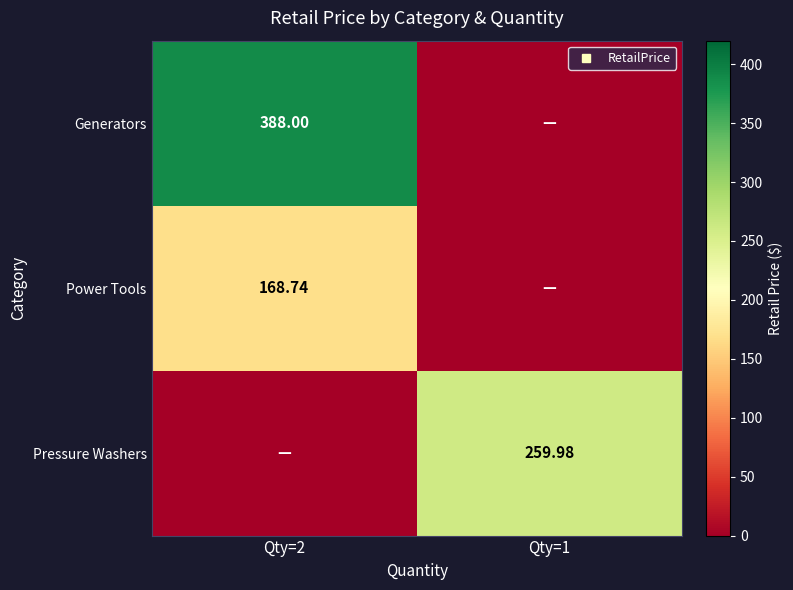

What is the spread (max minus min) of values at Qty=2?

388.0